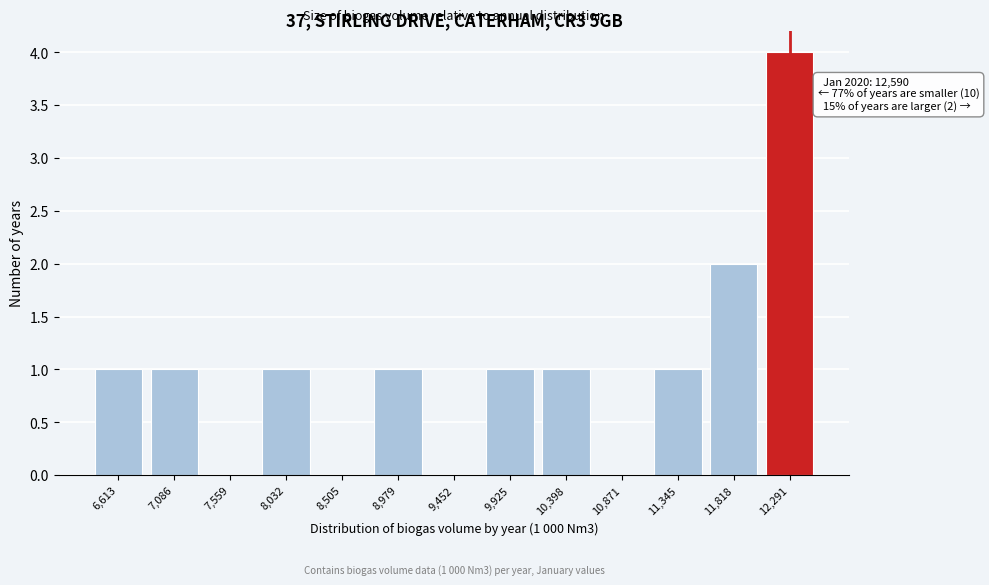

Reading left to right, list all the values displayed in this chart.

6,613=1	7,086=1	7,559=0	8,032=1	8,505=0	8,979=1	9,452=0	9,925=1	10,398=1	10,871=0	11,345=1	11,818=2	12,291=4